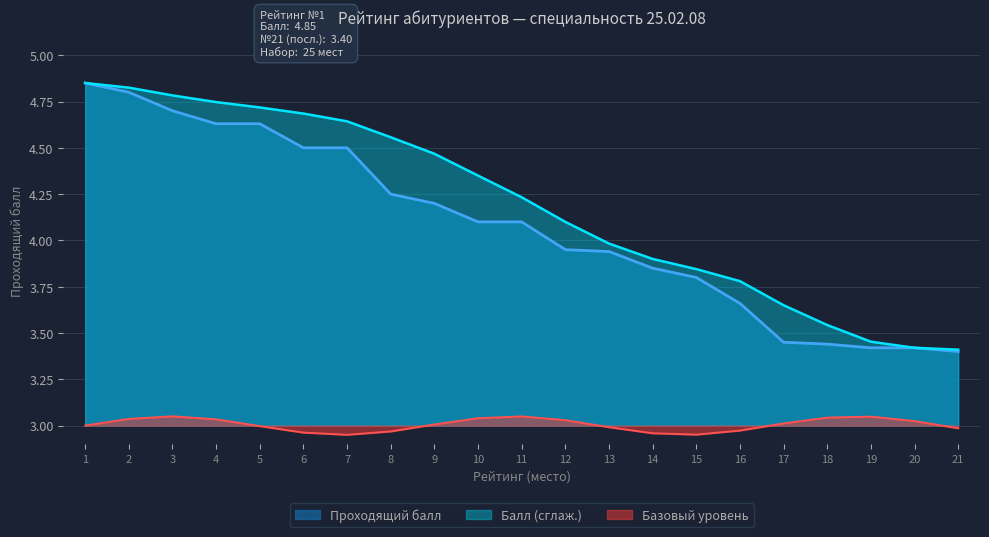

Where is Проходящий балл nearest to the value 4?

12